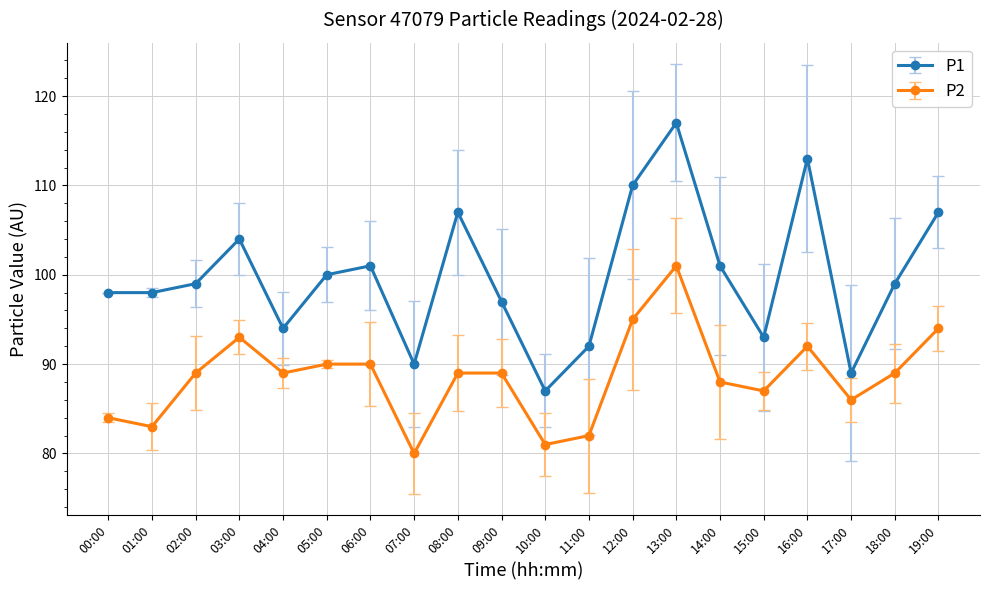

True or false: P2 and P1 intersect in this chart.

False